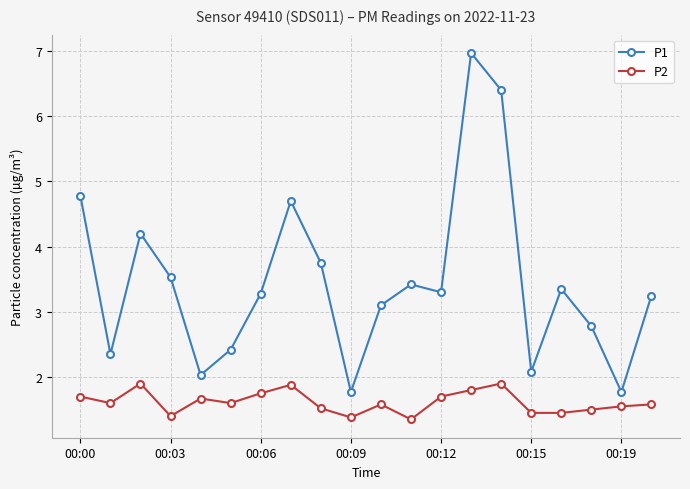

What is the value of the P2 point at the 11th from the left?

1.6